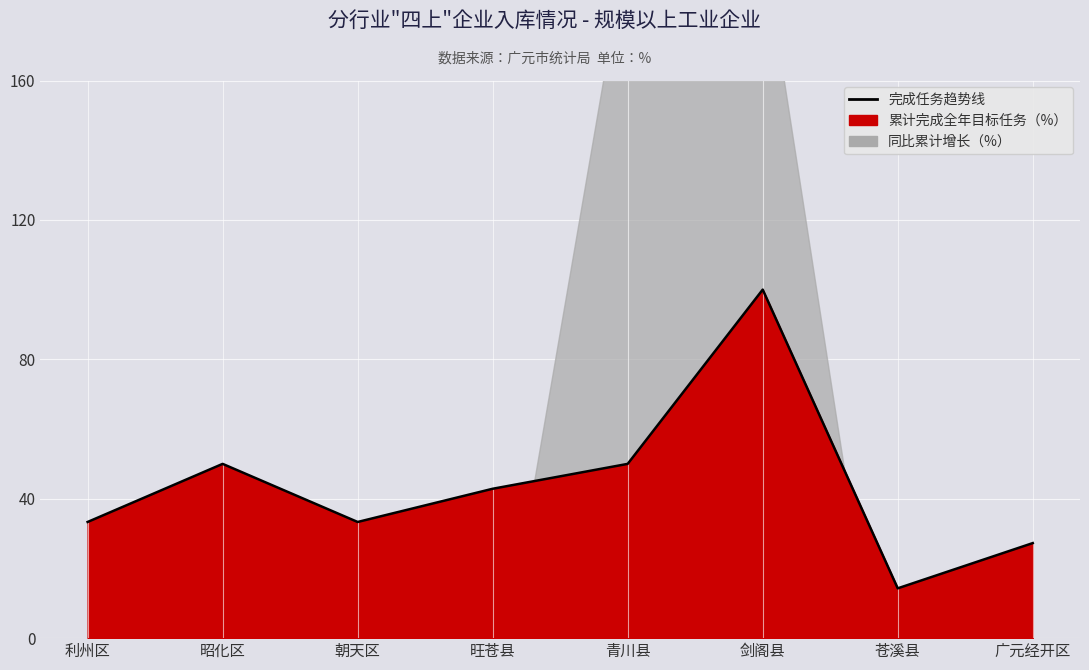

Where is the first local maximum?

昭化区